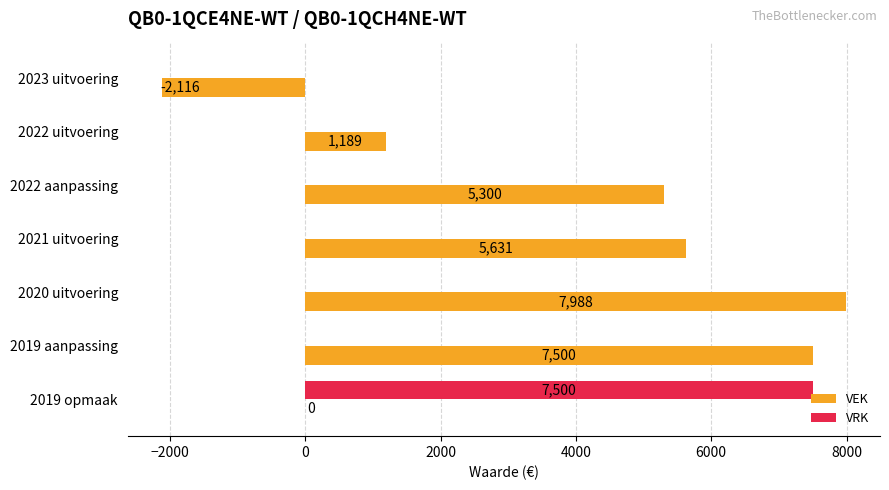

What is the sum of the VEK values at 2022 aanpassing and 2021 uitvoering?

10931